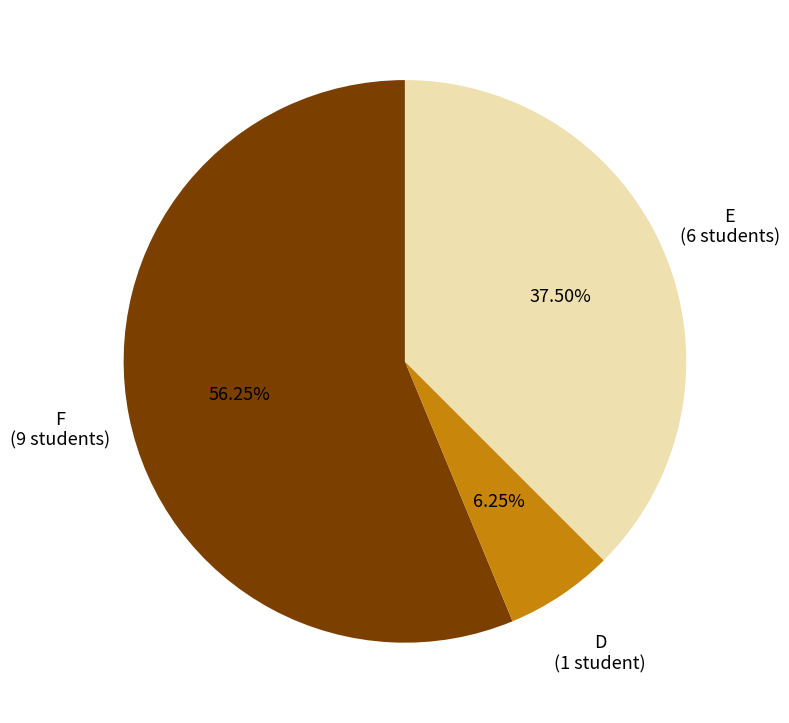

Rank the categories by value from lowest to highest.

D, E, F